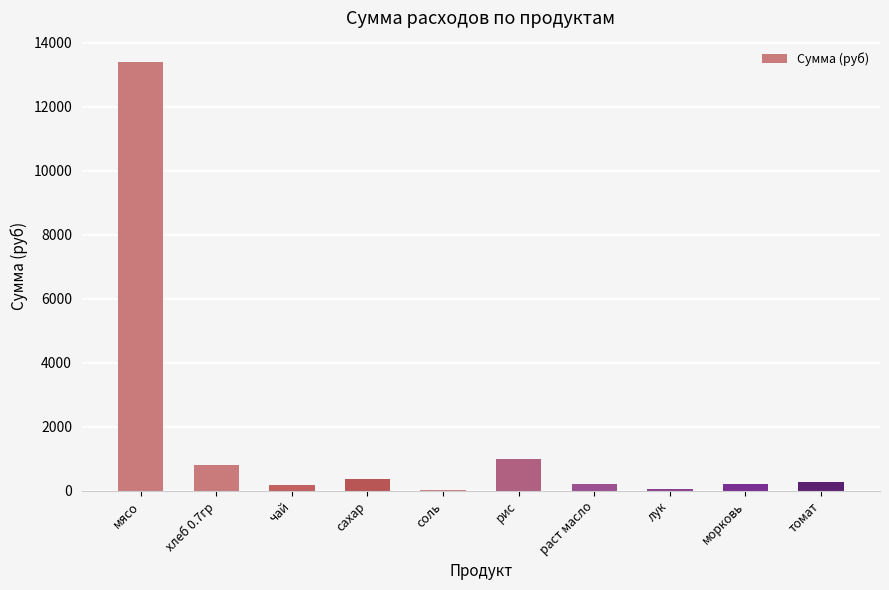

The chart shows a value of 20048.8 at мясо. True or false?

False